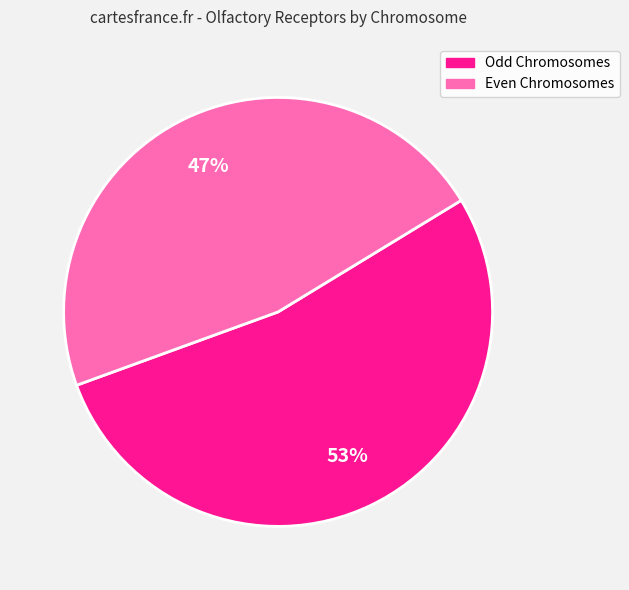

To the nearest percent, what is the difference between the largest and smallest slice percentages?

6%